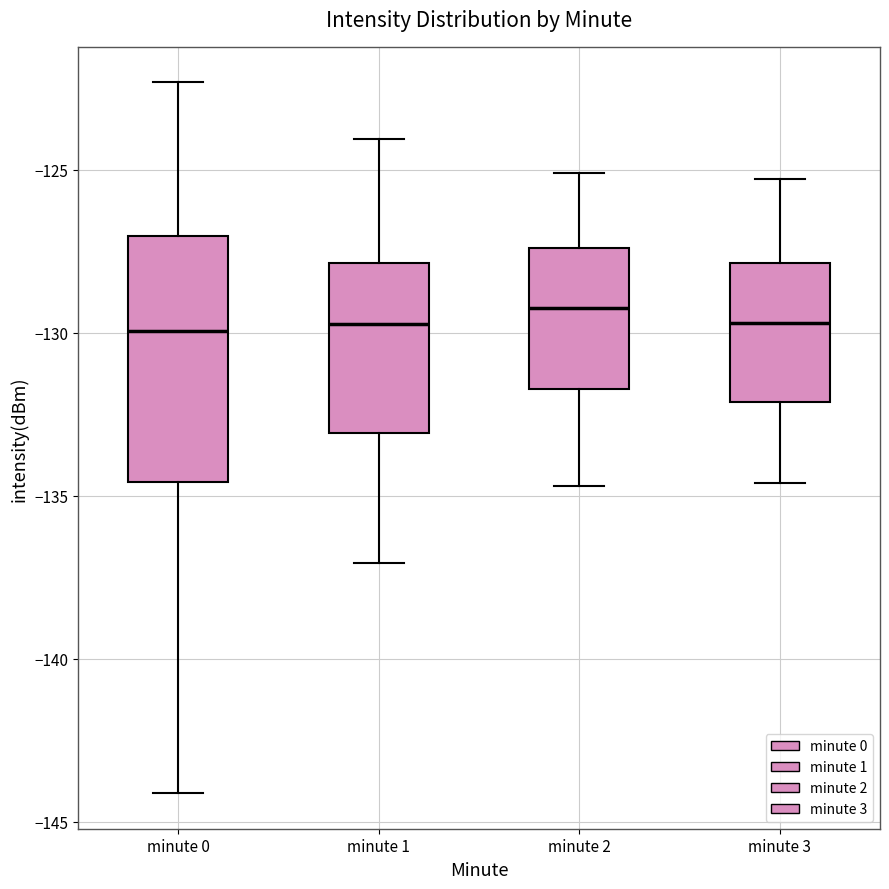

Which box is the tallest, from its lower edge to its upper edge?

minute 0